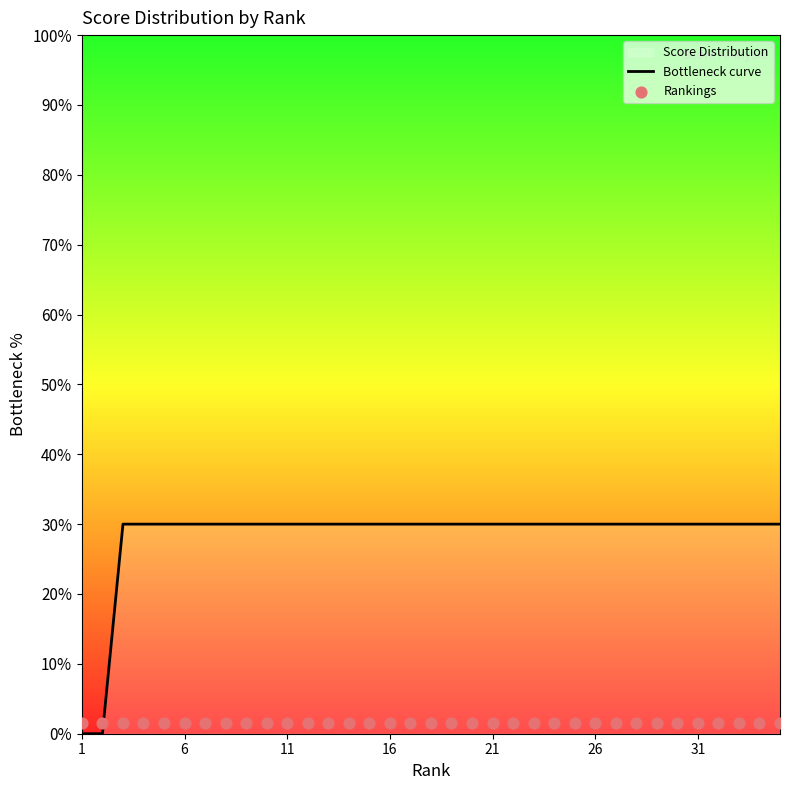

At how many categories does at least one series exceed 5?

33